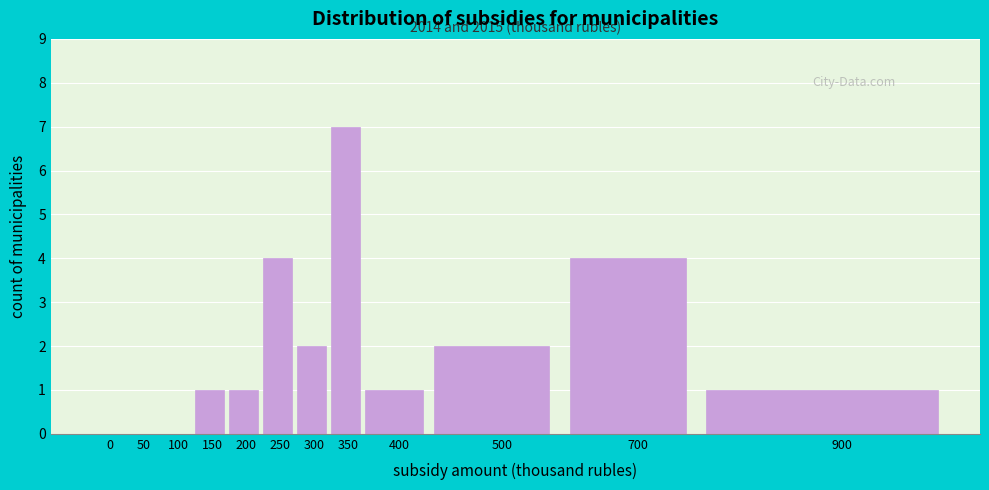

Reading right to left, list all the values displayed in this chart.

900=1	700=4	500=2	400=1	350=7	300=2	250=4	200=1	150=1	100=0	50=0	0=0